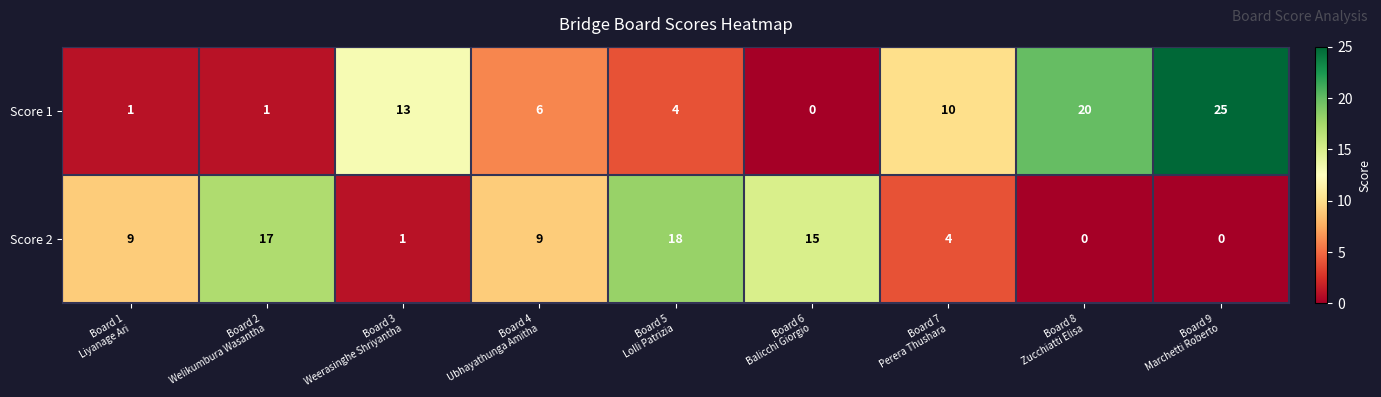

What is the difference between the maximum and minimum values in the Score 2 series?

18